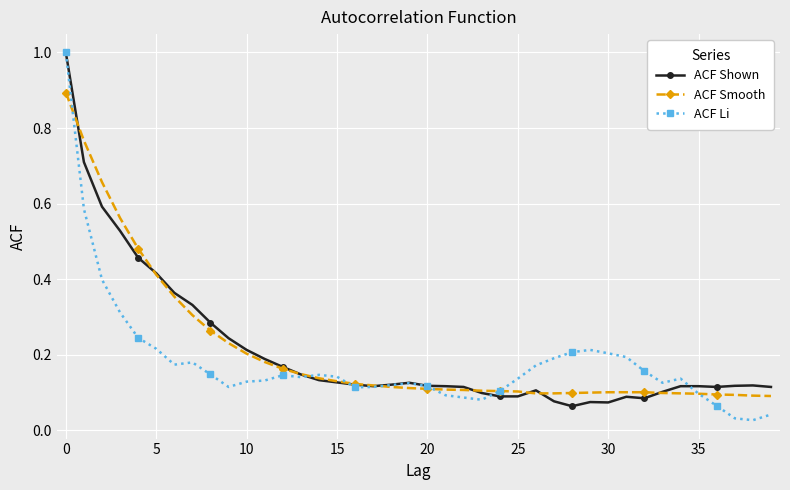

At how many categories does at least one series exceed 0?

40